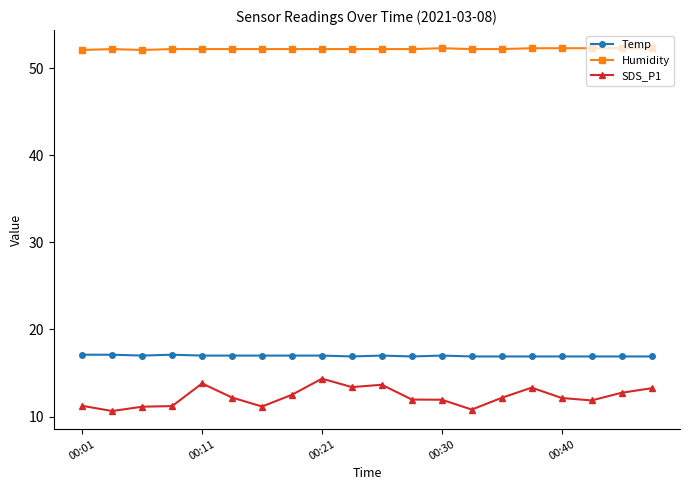

True or false: SDS_P1 has more than 2 interior local peaks.

True